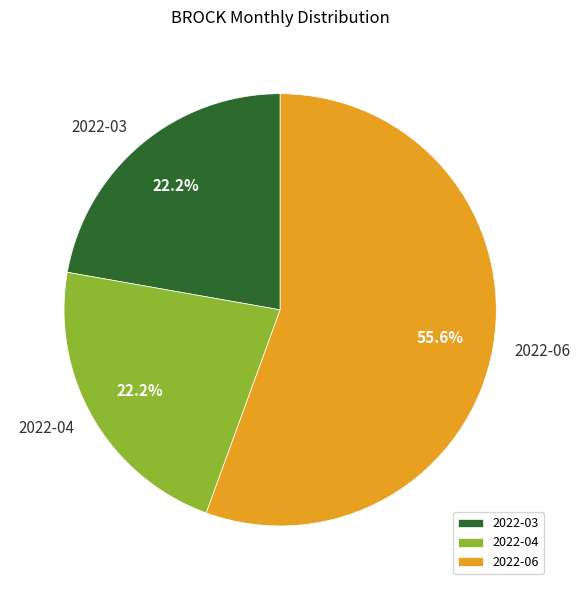

Does any single category account for the majority?

Yes